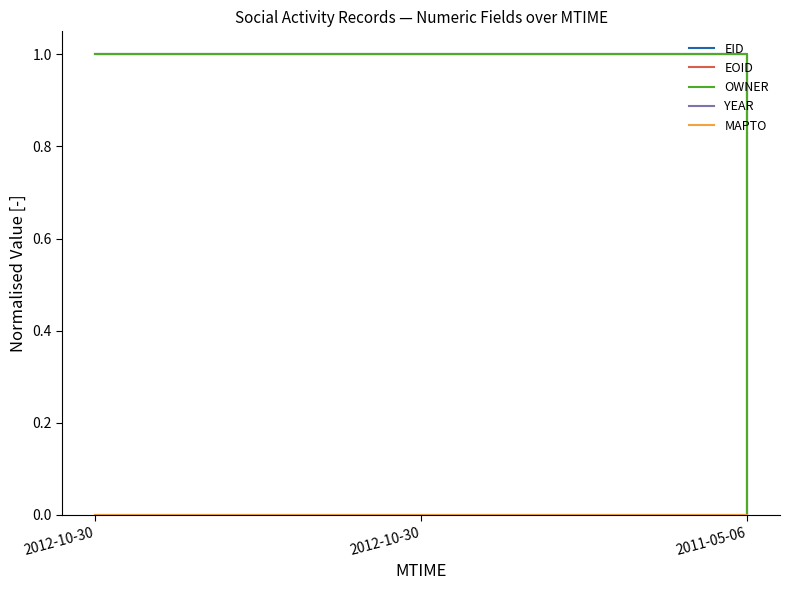

Is this an area chart (filled region under the line)?

No